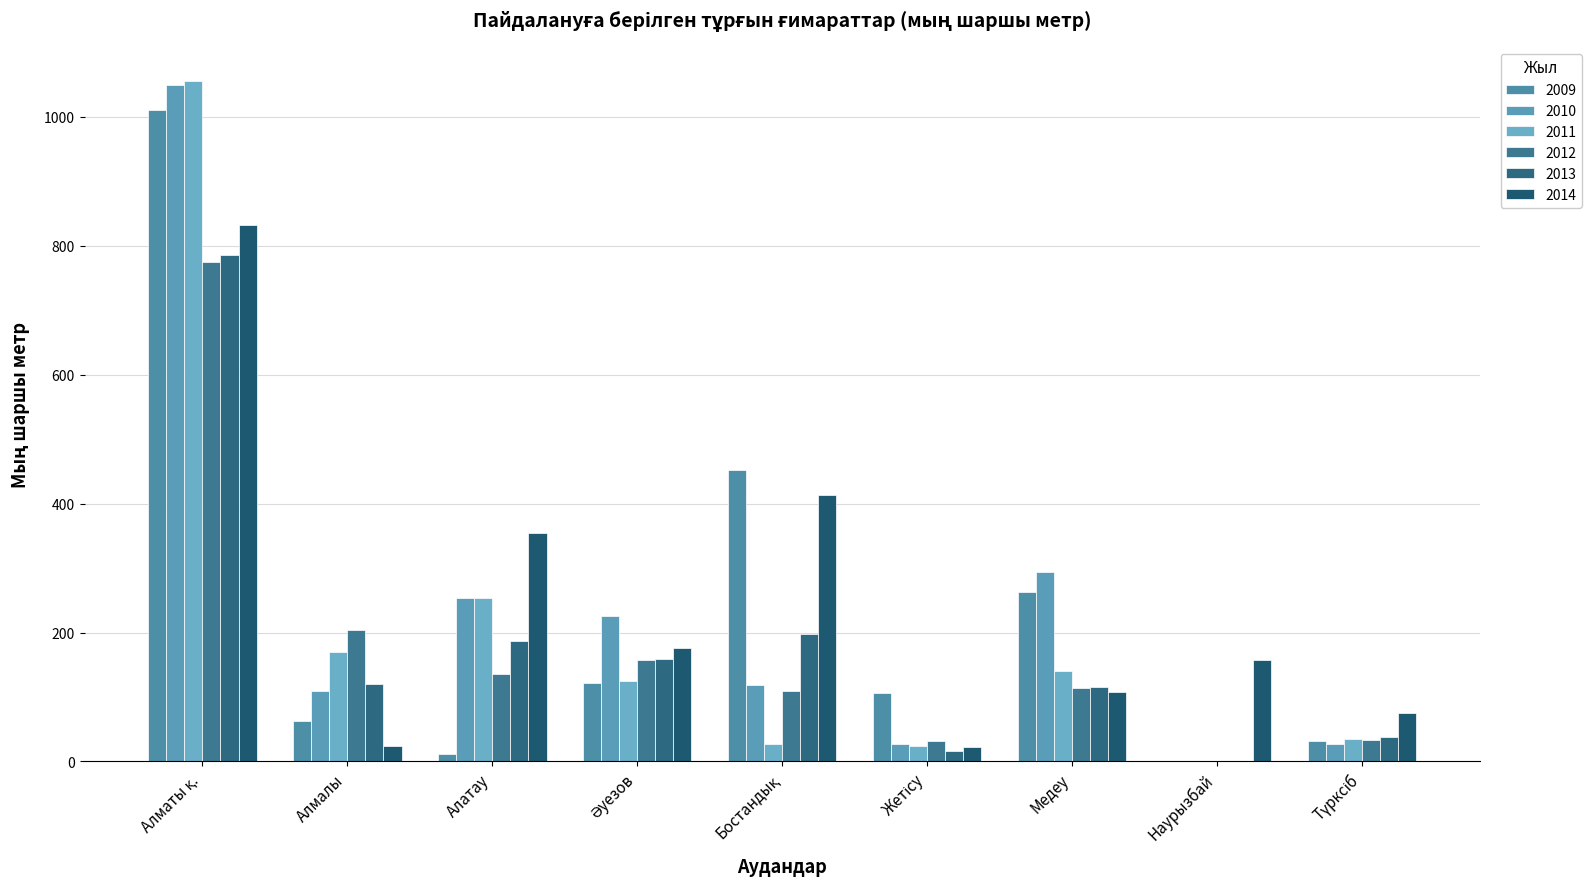

Does the chart contain stacked bars?

No